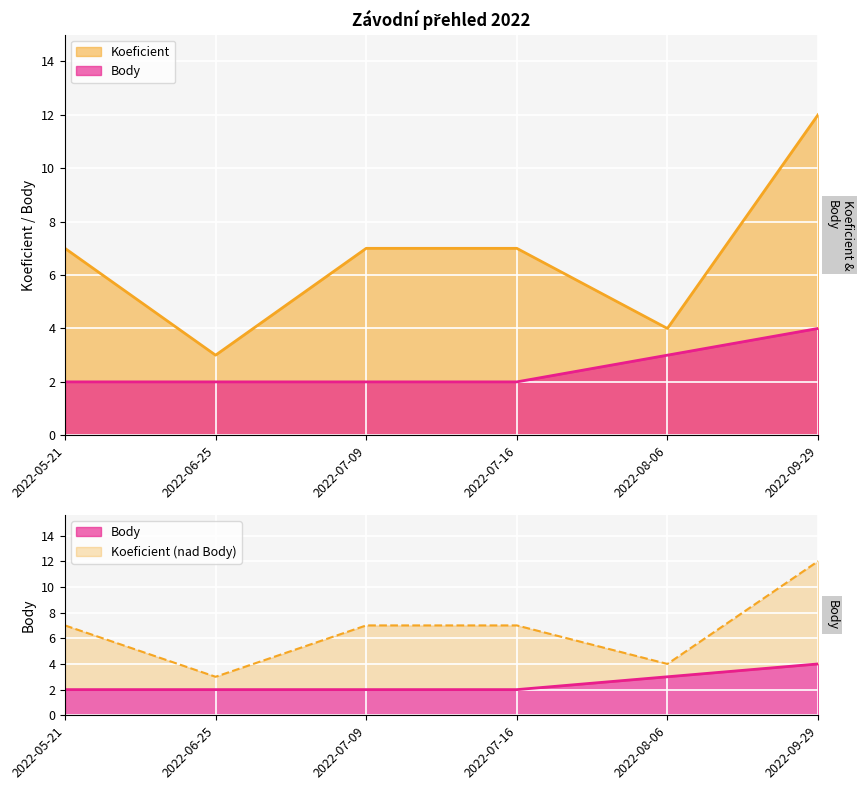

What is the greatest value displayed?

12